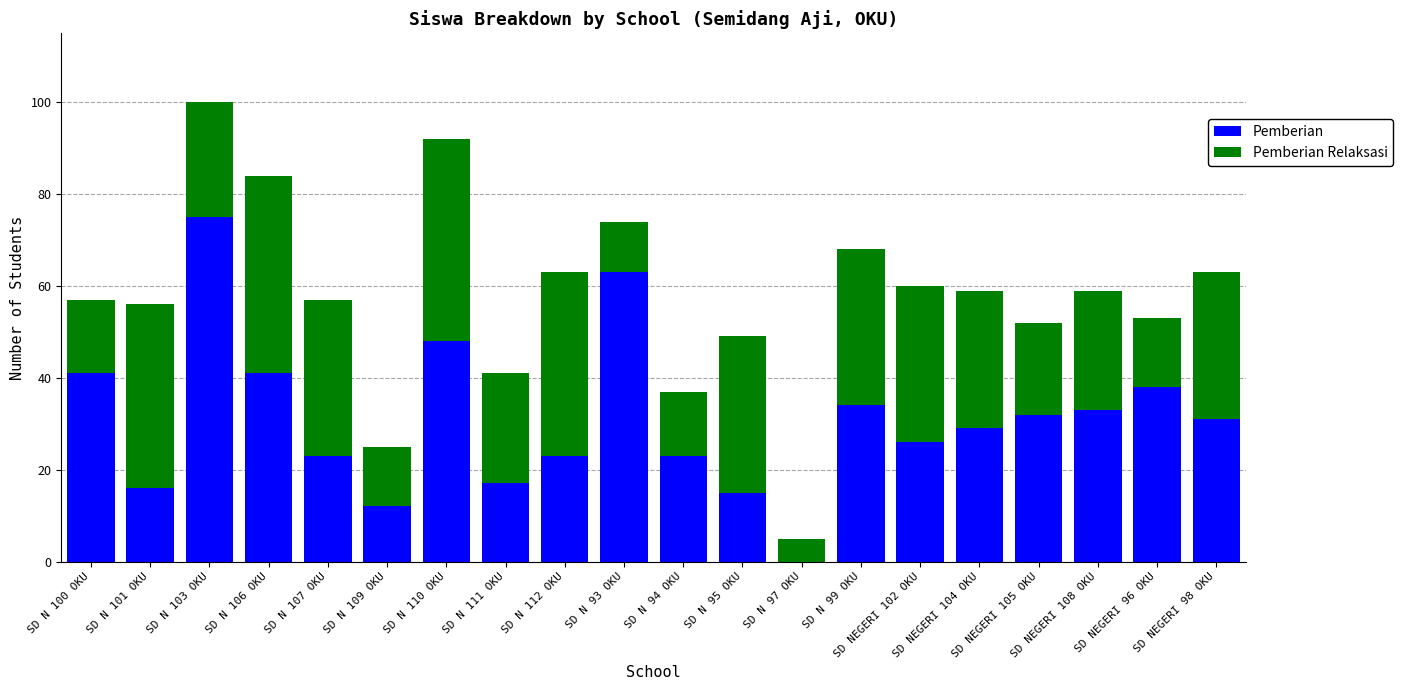

Does the chart contain stacked bars?

Yes